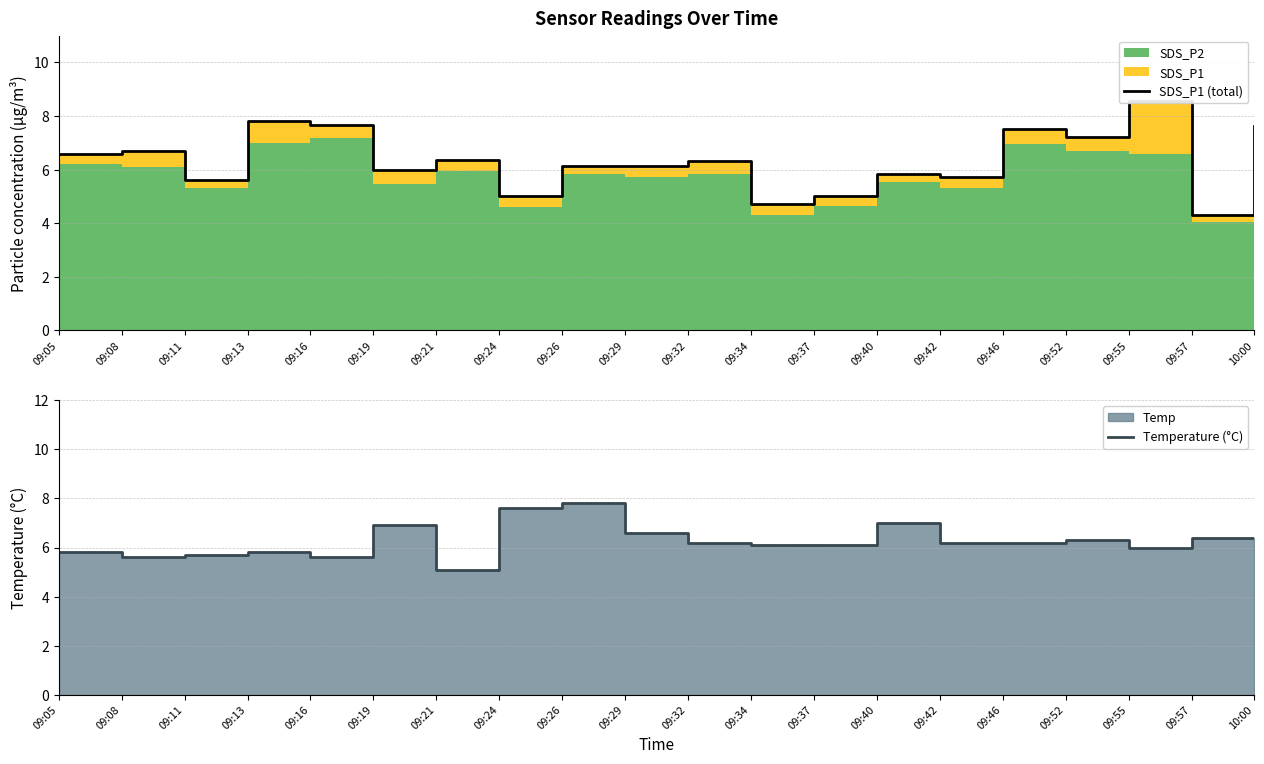

What is the sum of all SDS_P1 (total) values?

126.8